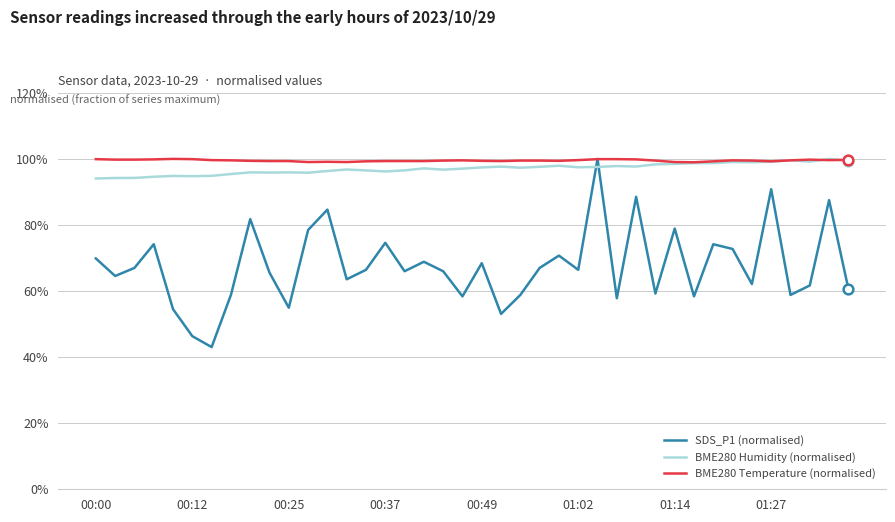

What are all the series names shown in the legend?

SDS_P1 (normalised), BME280 Humidity (normalised), BME280 Temperature (normalised)